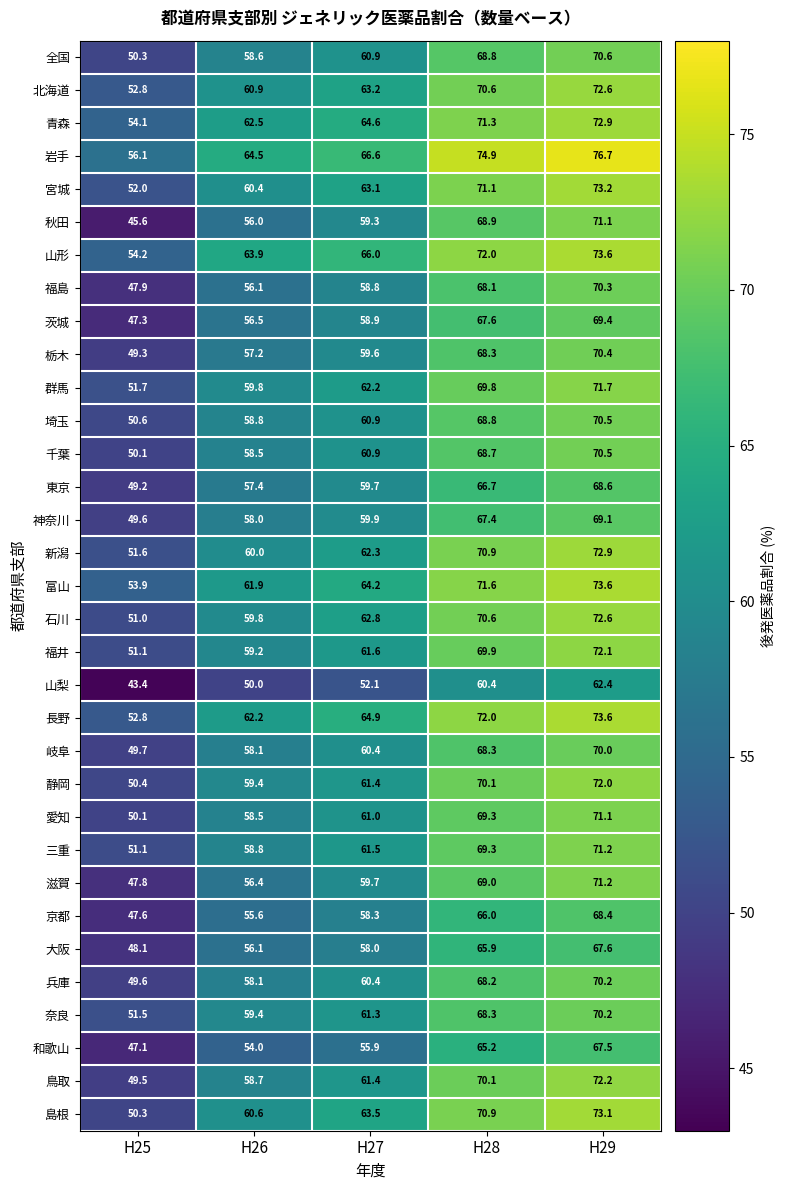

The value of 滋賀 at H29 is 71.2. True or false?

True